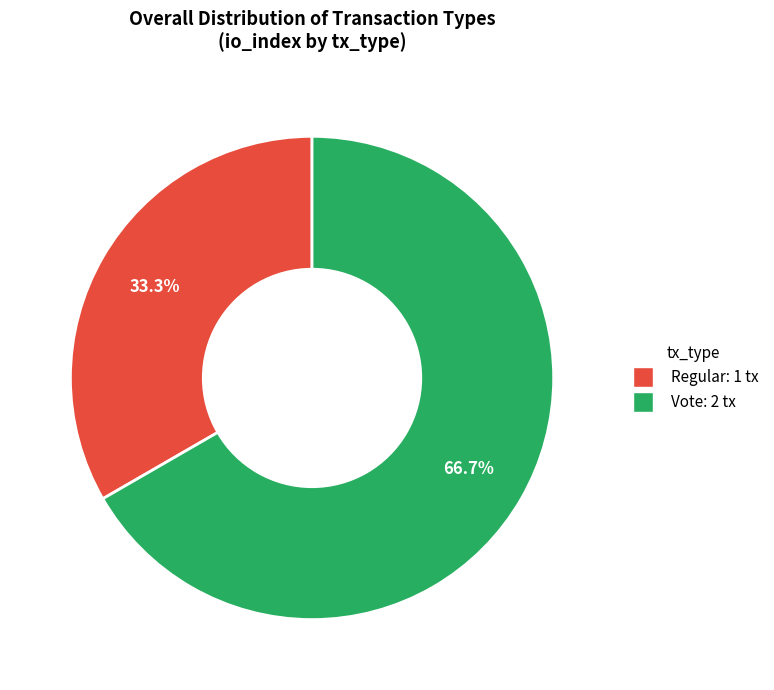

Which category has the smallest portion of the pie?

Regular